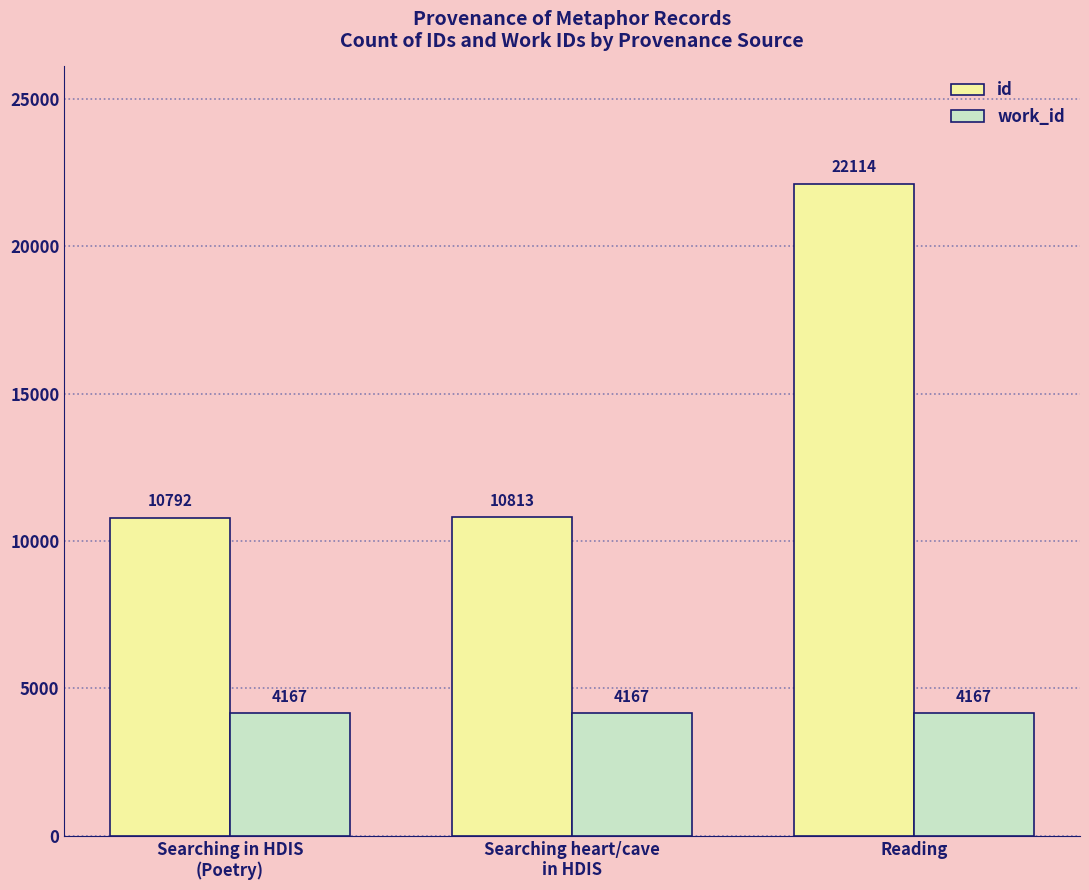

What is the approximate value of id at Searching in HDIS
(Poetry), to the nearest 100?

10800